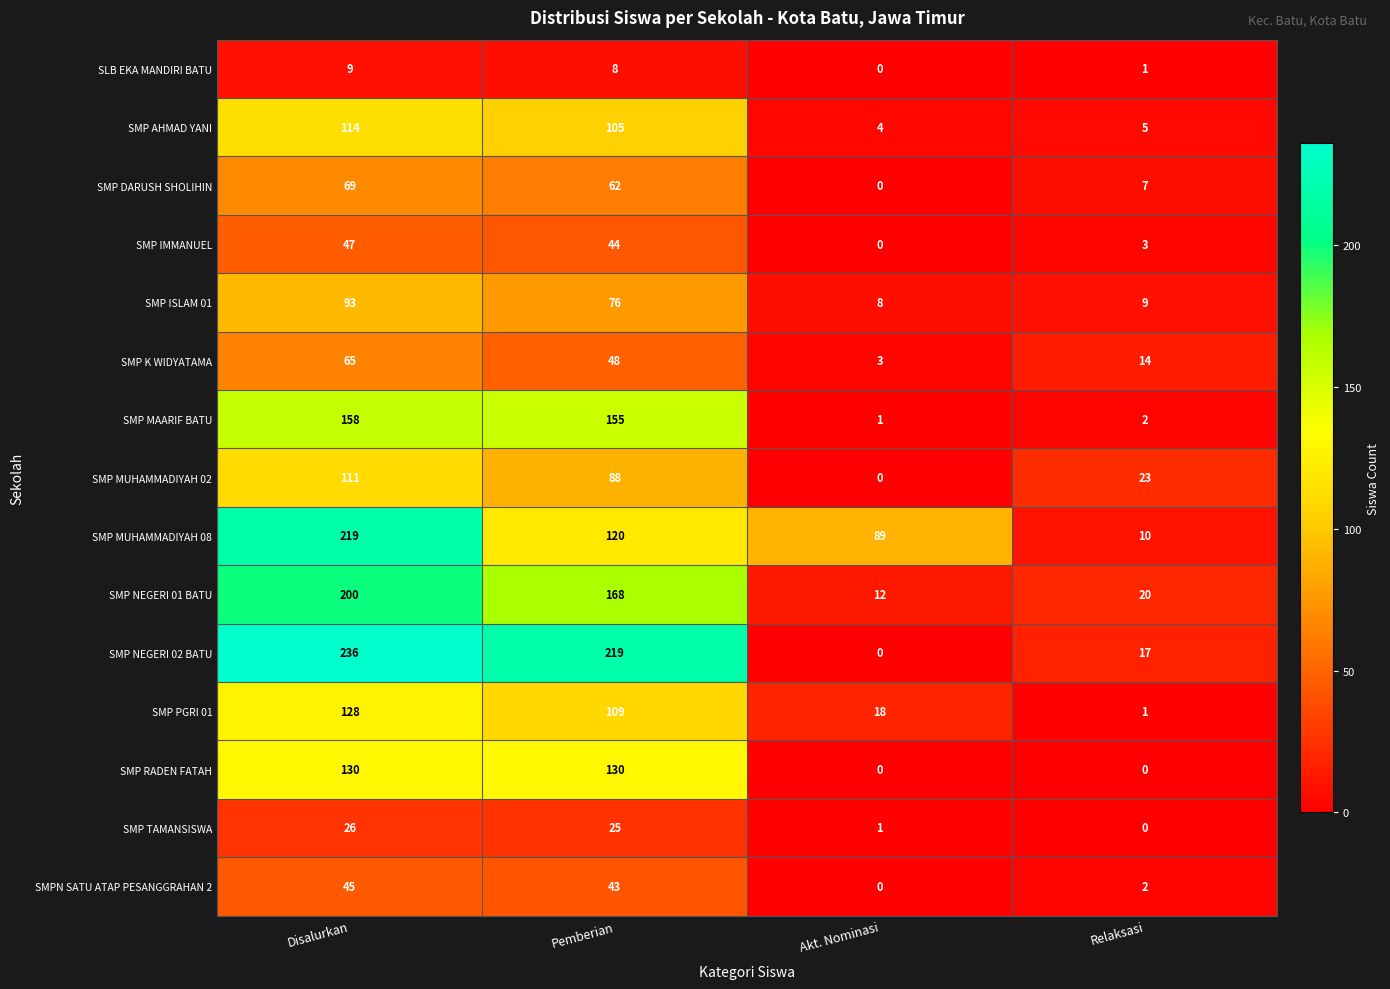

Which series has the largest total across all categories?

SMP NEGERI 02 BATU